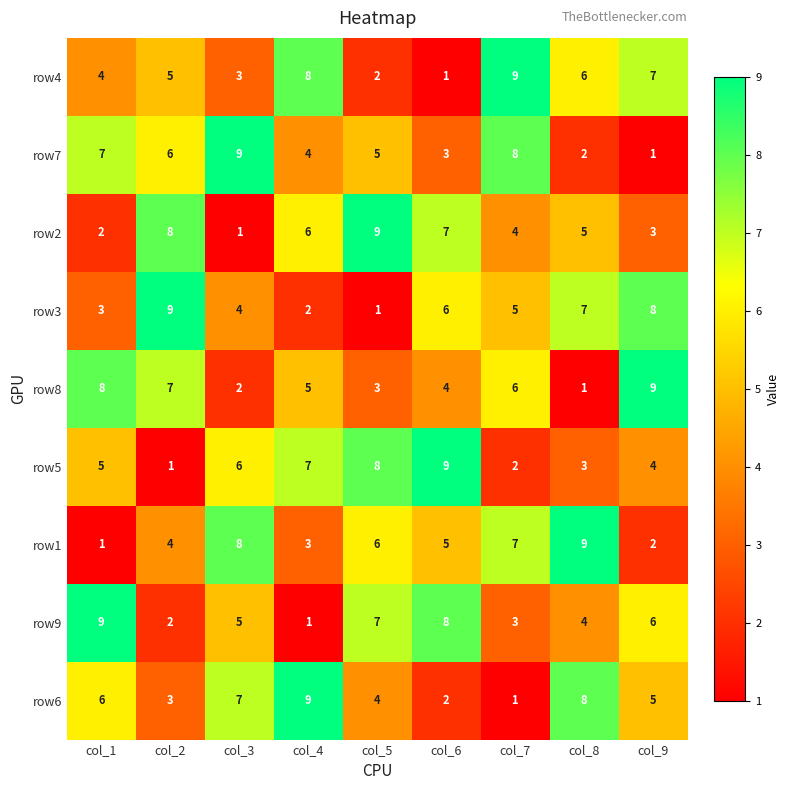

True or false: row4 has a value of 4 at col_8.

False